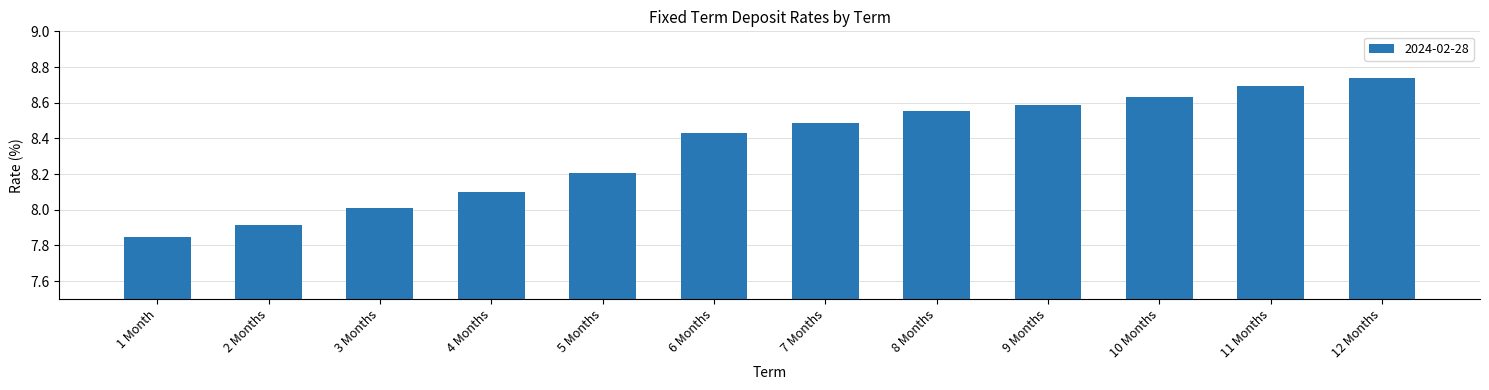

Which label corresponds to the largest value in the chart?

12 Months